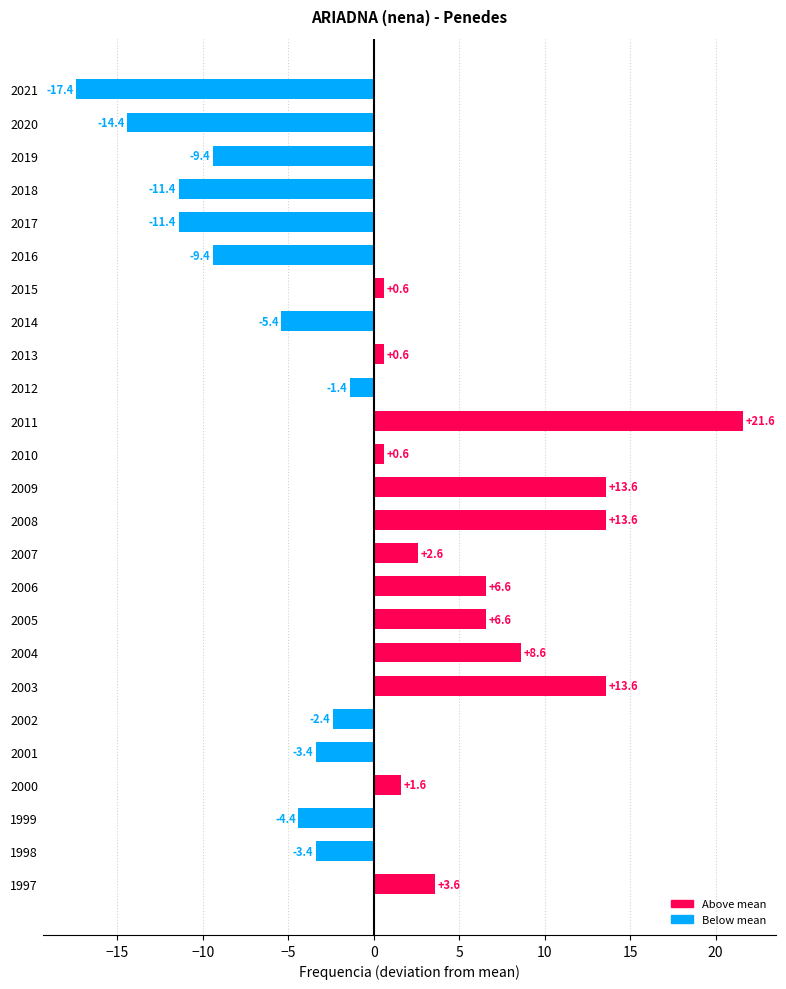

What is the value of the 6th bar from the top?

-9.4